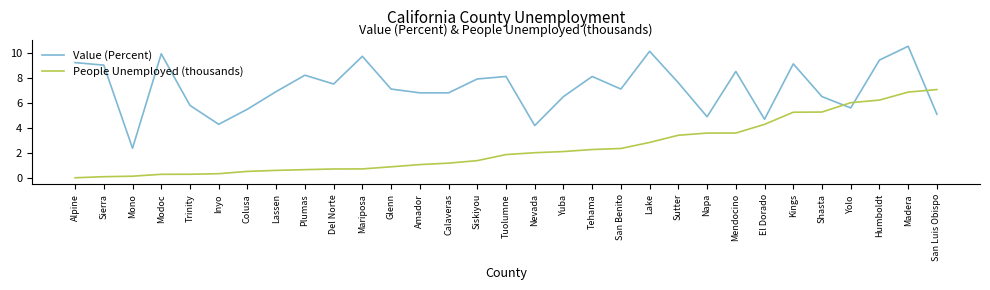

Between which two adjacent categories do Value (Percent) and People Unemployed (thousands) first intersect?

Shasta and Yolo